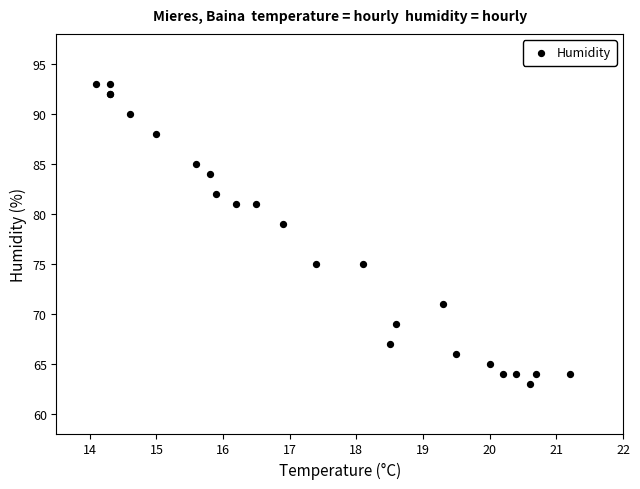

What Y value in the scatter plot is closest to 78?

79